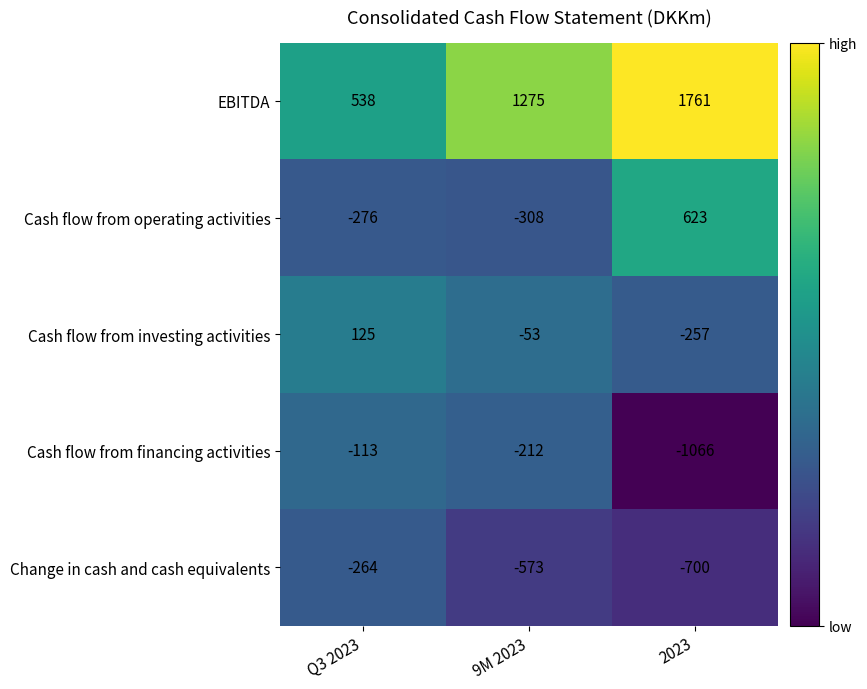

At which category is the sum across all series the highest?

2023